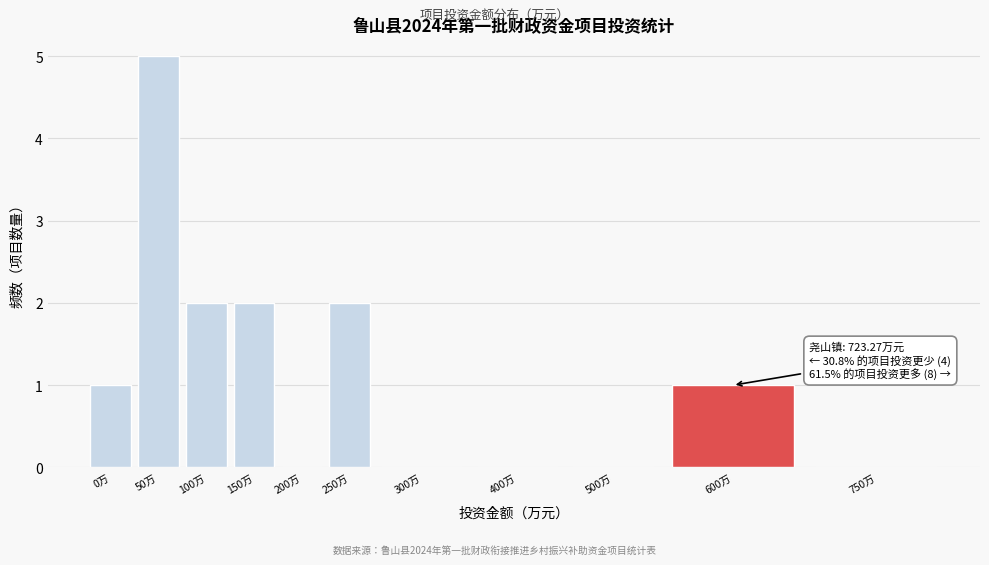

Reading left to right, extract all data points from this chart.

0万=1	50万=5	100万=2	150万=2	200万=0	250万=2	300万=0	400万=0	500万=0	600万=1	750万=0